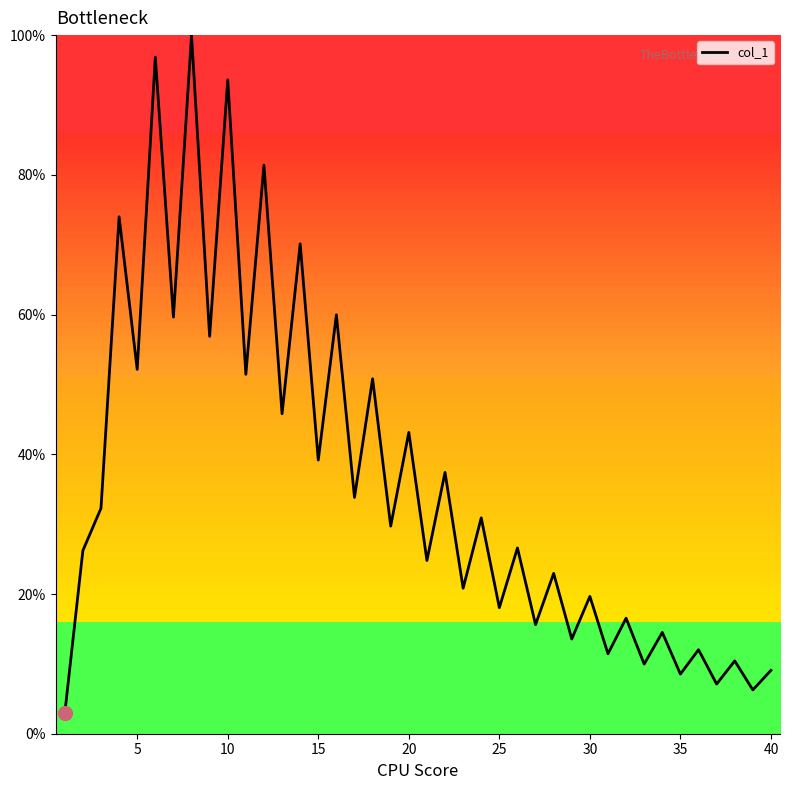

What is the difference between the maximum and minimum values?

97.1